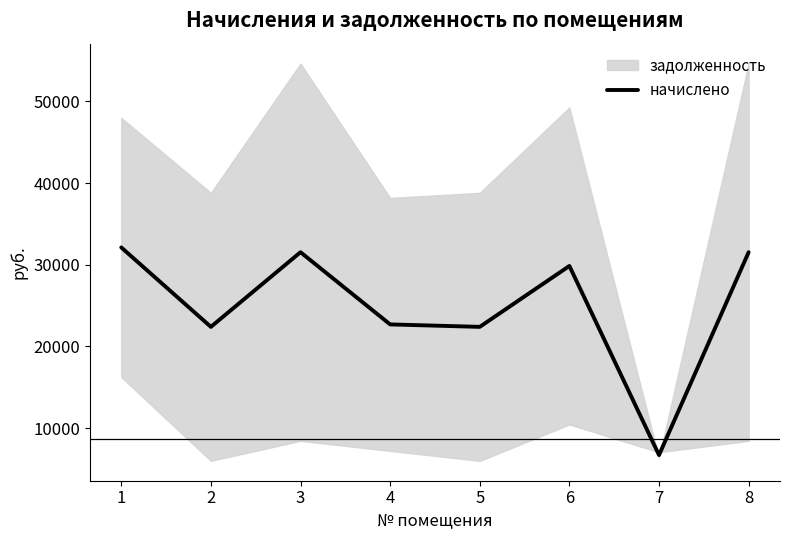

What is the sum of the values at 8 and 2?

53945.3